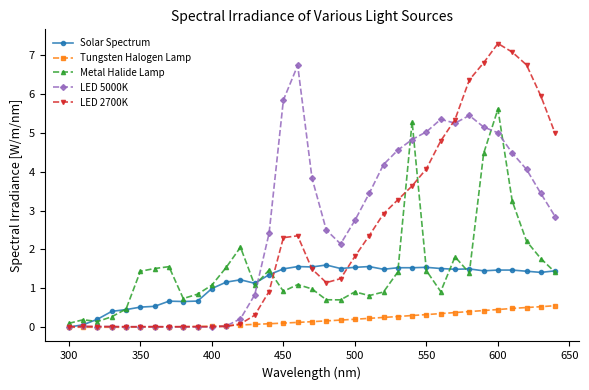

How many lines are shown in the chart?

5